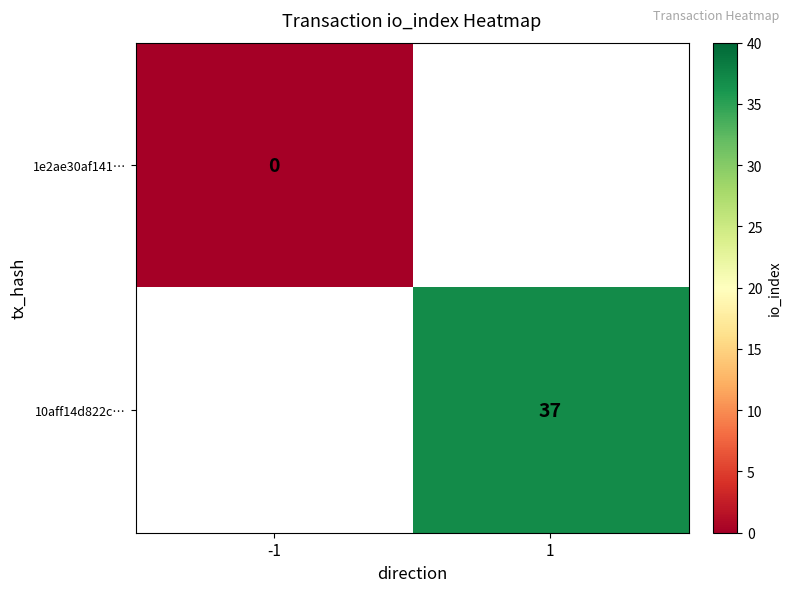

The value of 10aff14d822c… at 1 is 37. True or false?

True